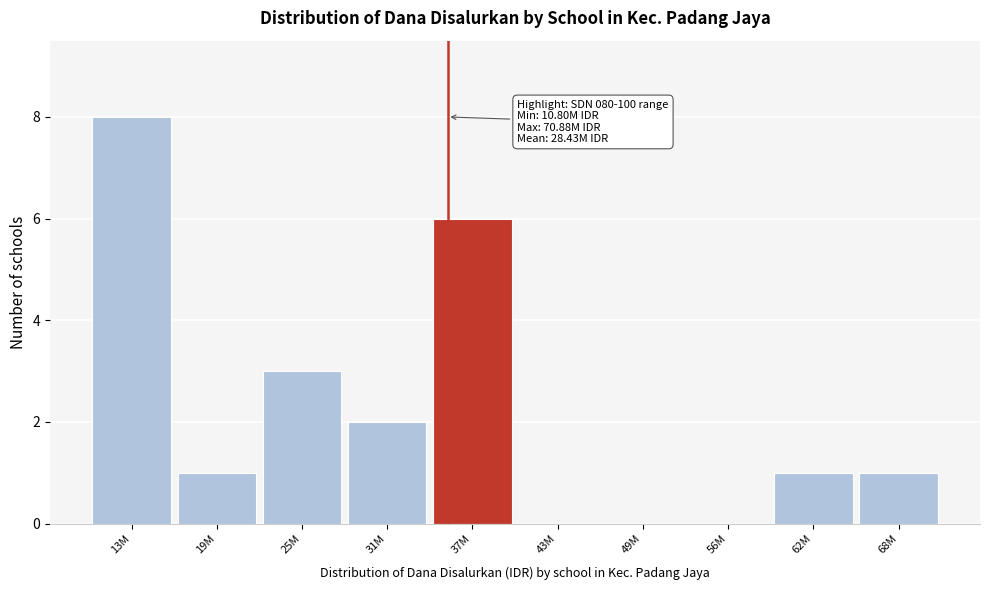

Reading left to right, transcribe all the data shown in this chart.

13M=8	19M=1	25M=3	31M=2	37M=6	43M=0	49M=0	56M=0	62M=1	68M=1